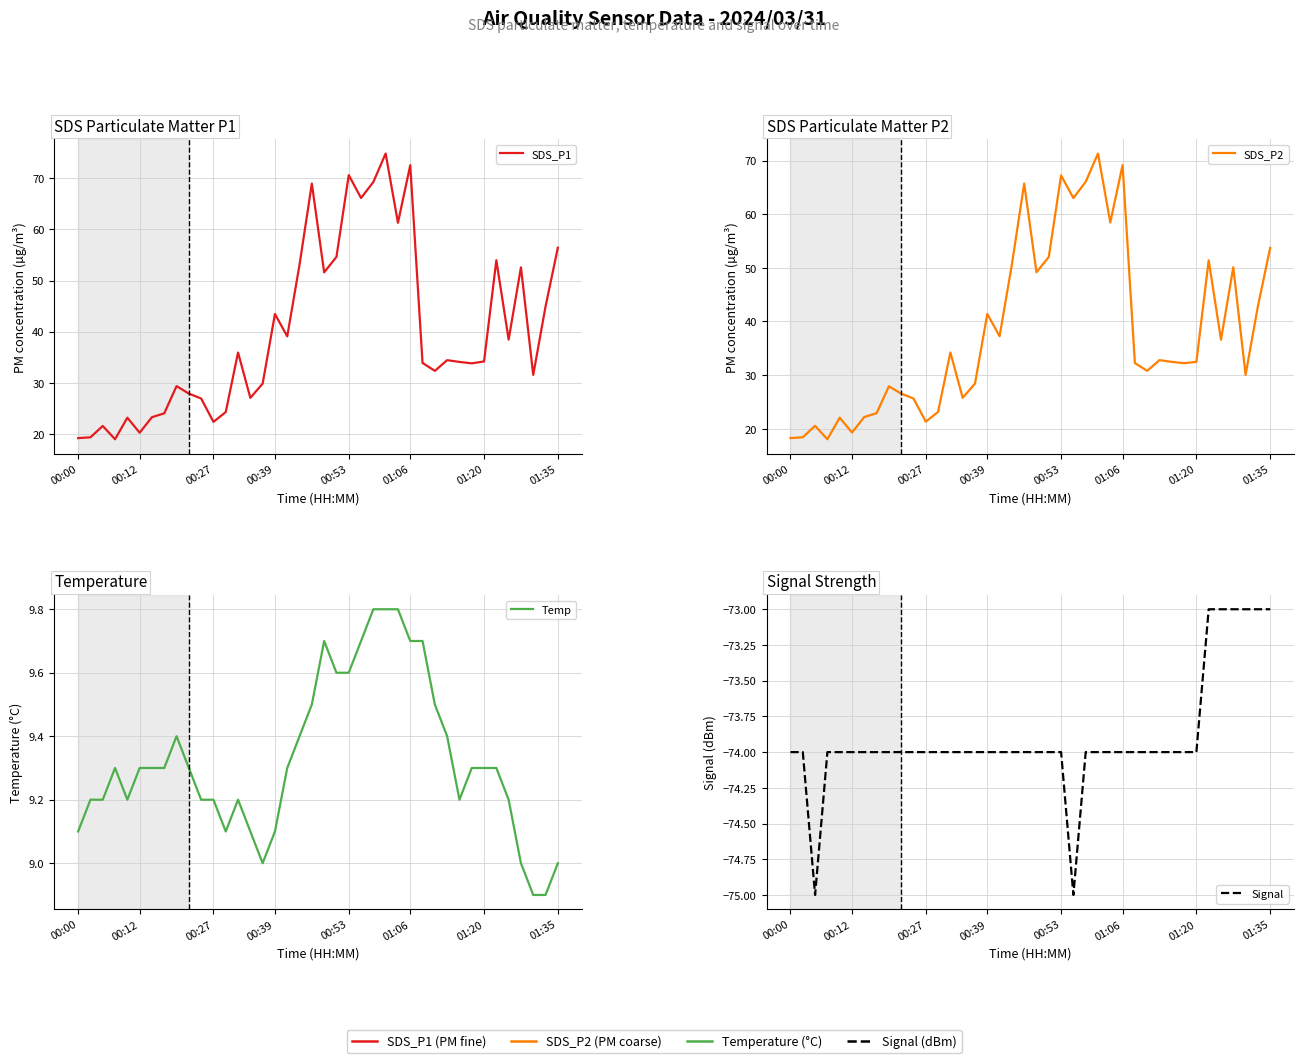

What is the difference between the second highest and second lowest values in the Signal series?

2.0